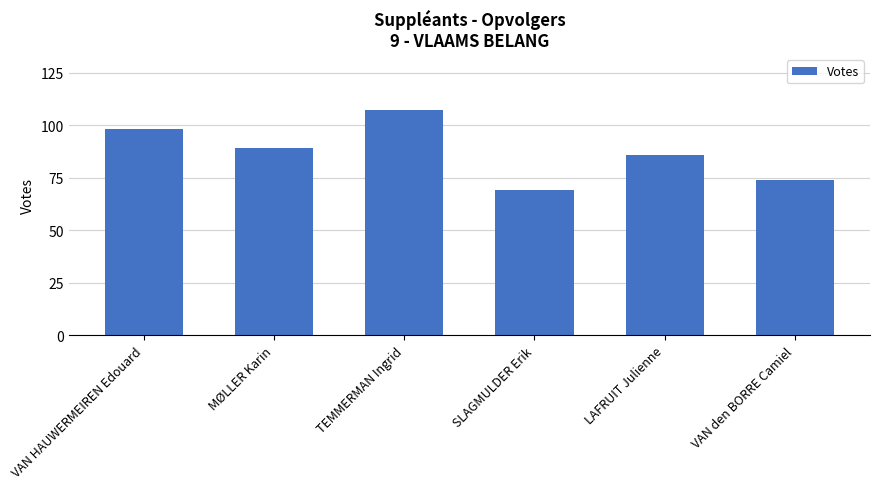

Is it true that the value at VAN den BORRE Camiel is 74?

True